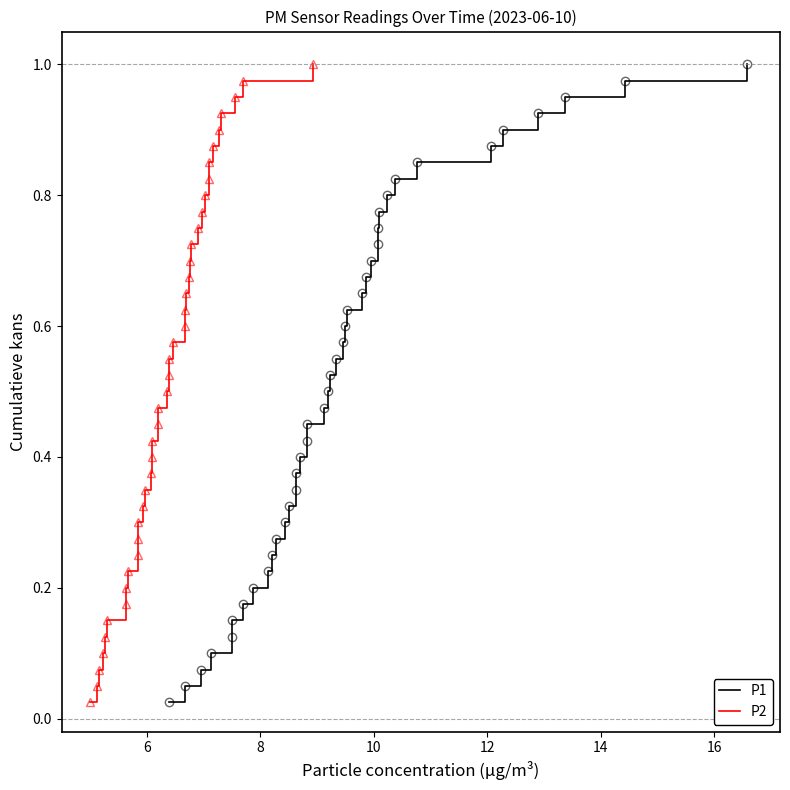

Is the value of P2 at 17 greater than the value of P1 at 13?

Yes